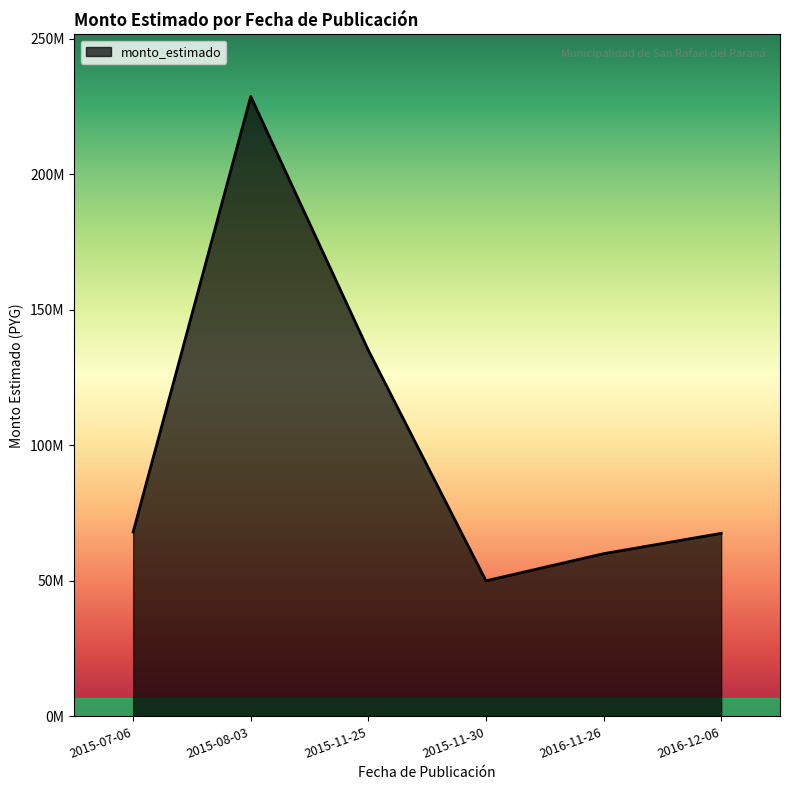

Approximately how many times larger is the value at 2016-11-26 compared to 2015-07-06?

0.9